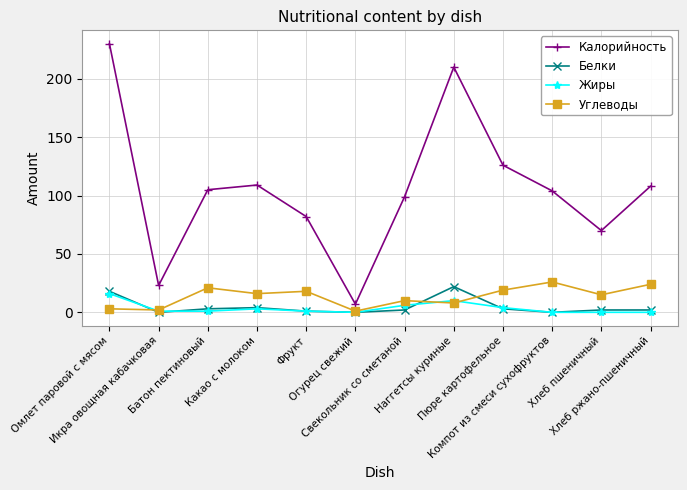

Which category has the highest value across all series?

Омлет паровой с мясом